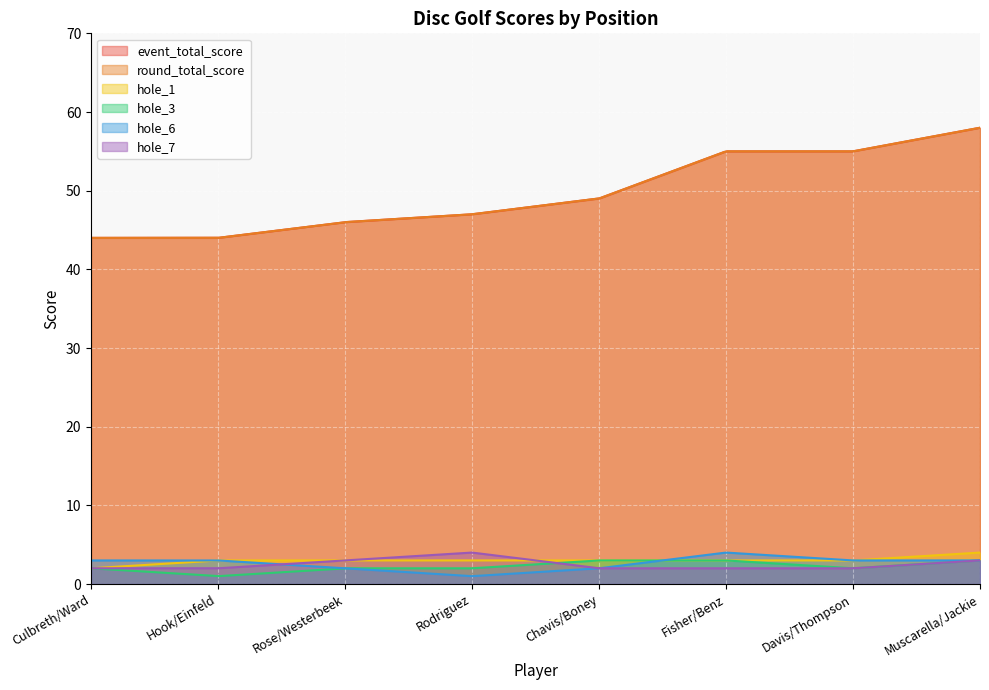

Which has a higher value, 3 or 1?

1